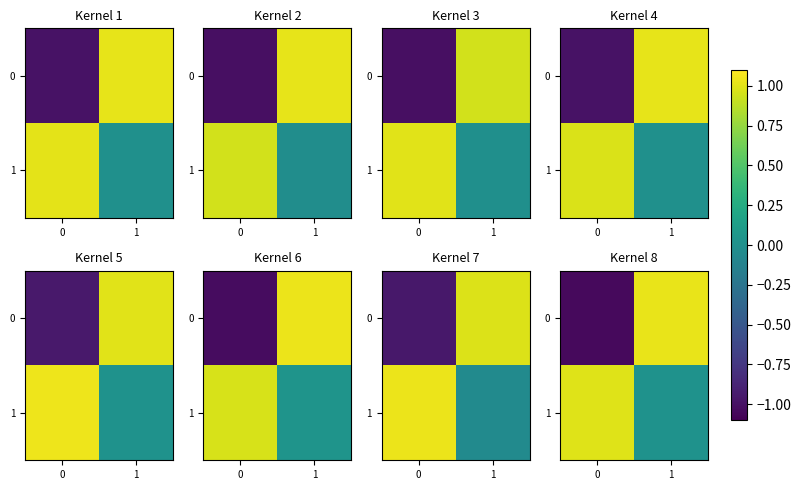

Which series has the widest spread of values?

row_0